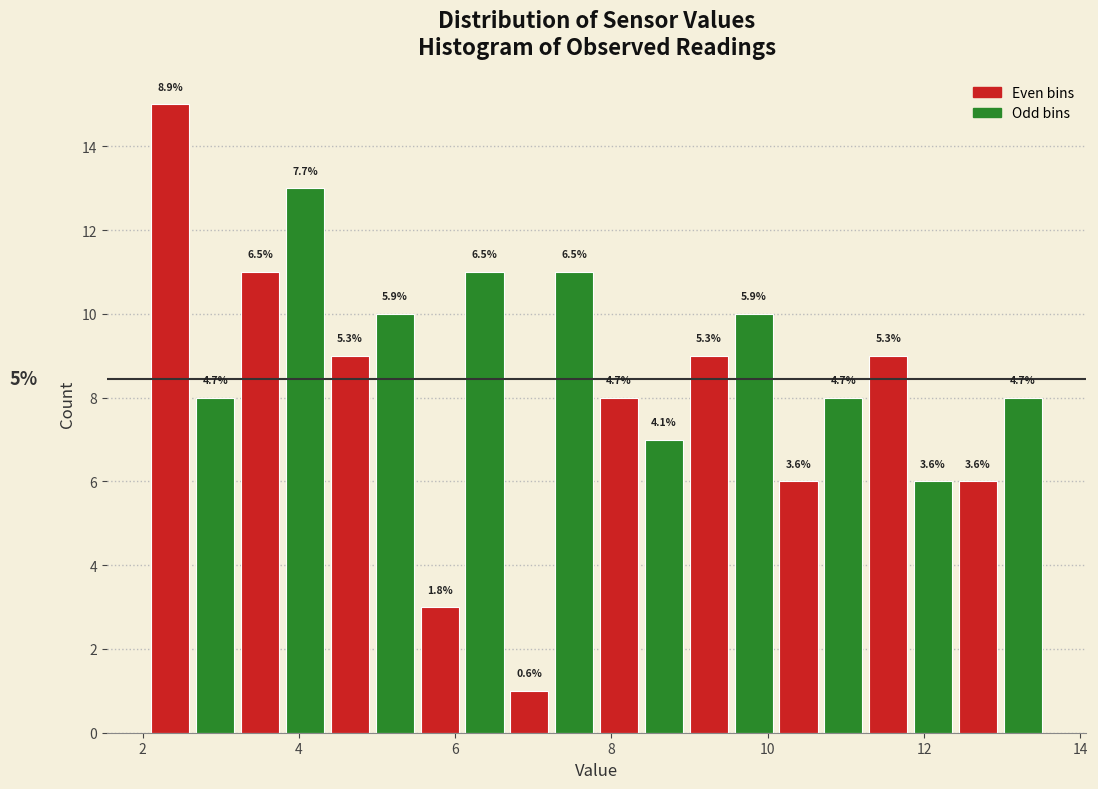

Read against the x-axis, roughly where is the centre of the tallest bar?

2.4